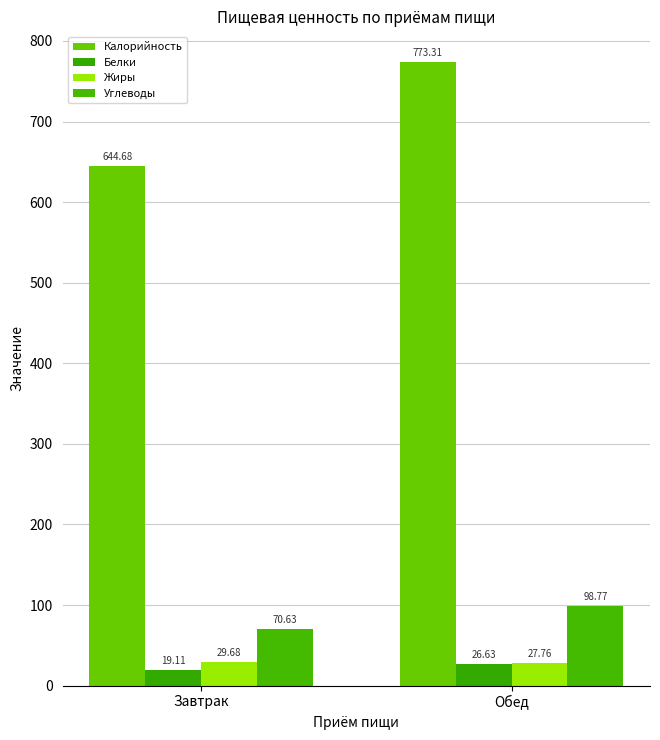

What is the highest value of the Калорийность series?

773.3